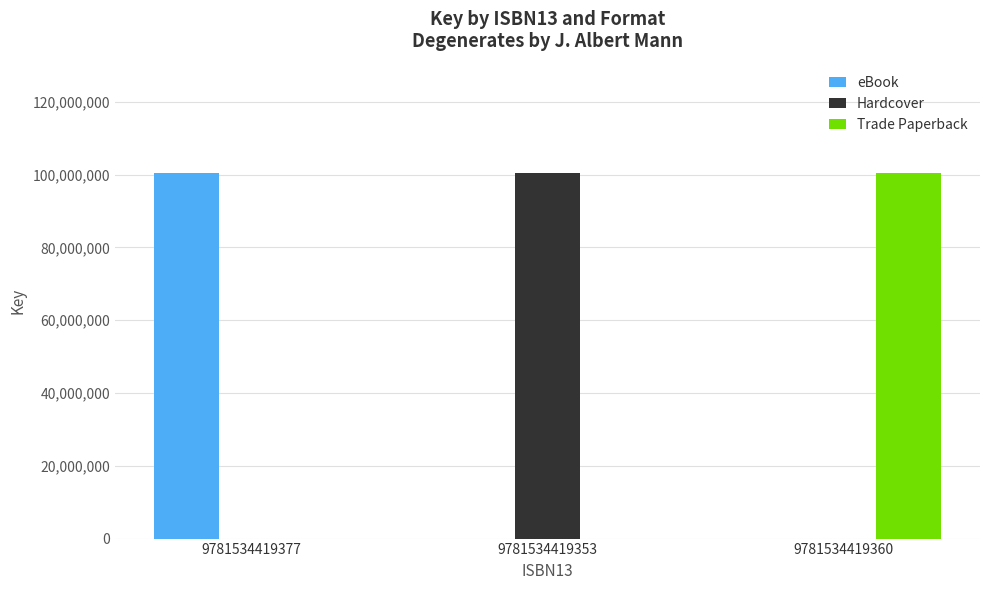

How many groups of bars are there?

3